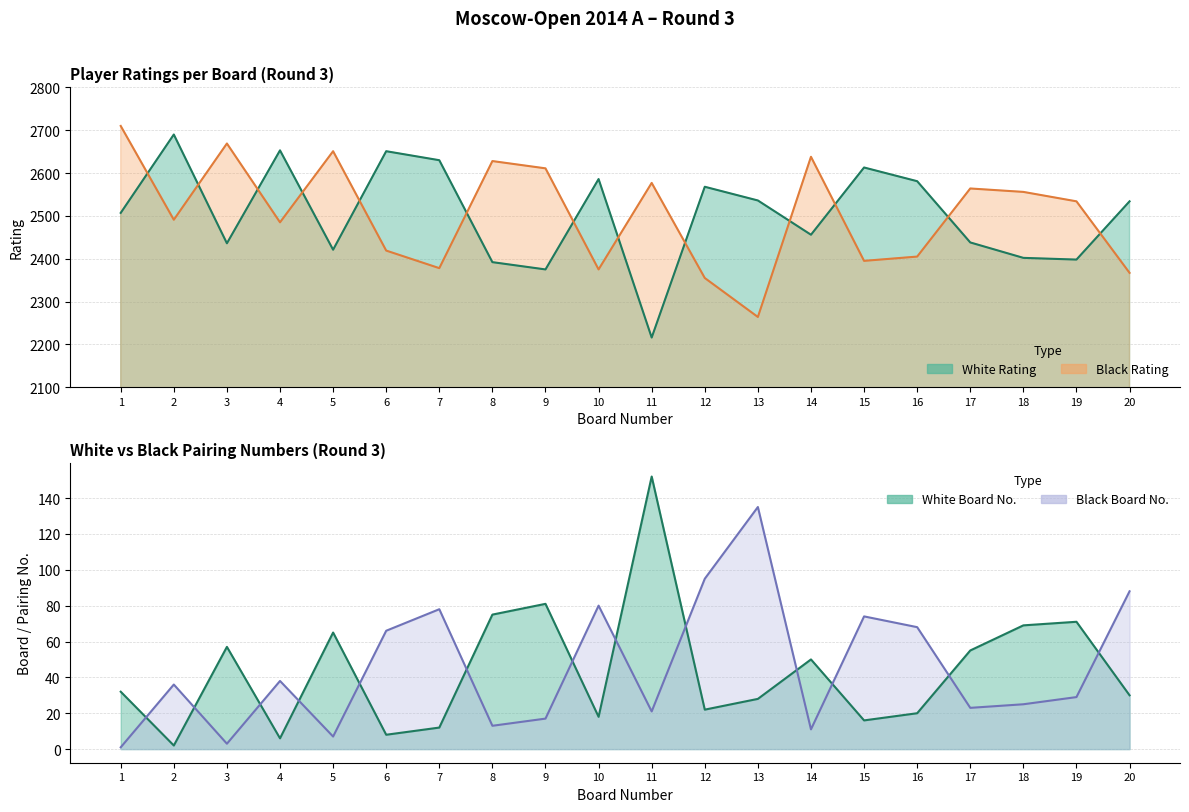

Is it true that White Rating equals 1232 at 9?

False